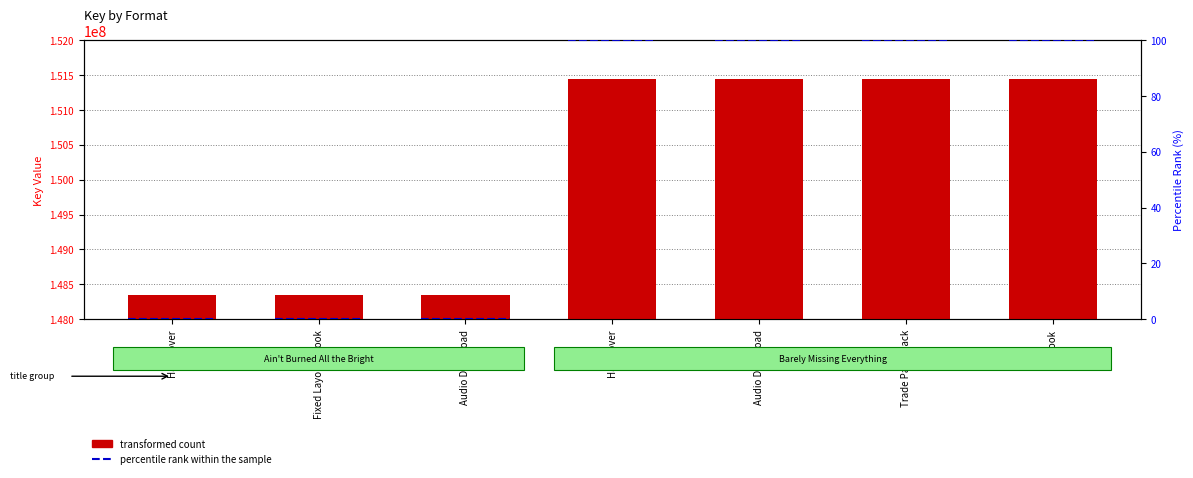

What is the sum of the values at Fixed Layout eBook and eBook?

299798980